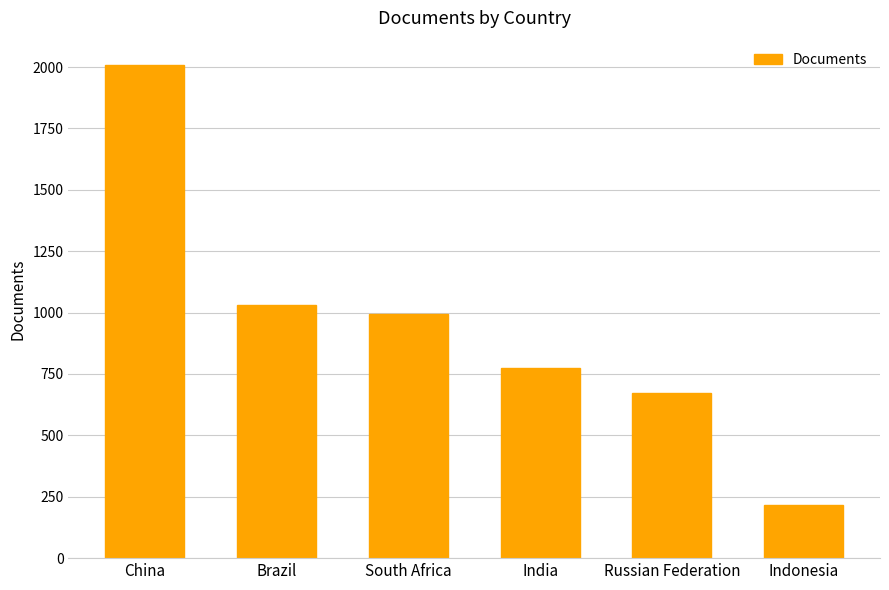

List the labels in order of value, largest first.

China, Brazil, South Africa, India, Russian Federation, Indonesia